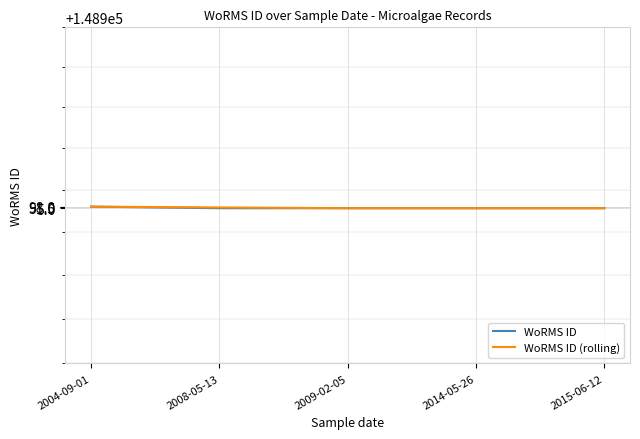

True or false: WoRMS ID (rolling) and WoRMS ID intersect in this chart.

False